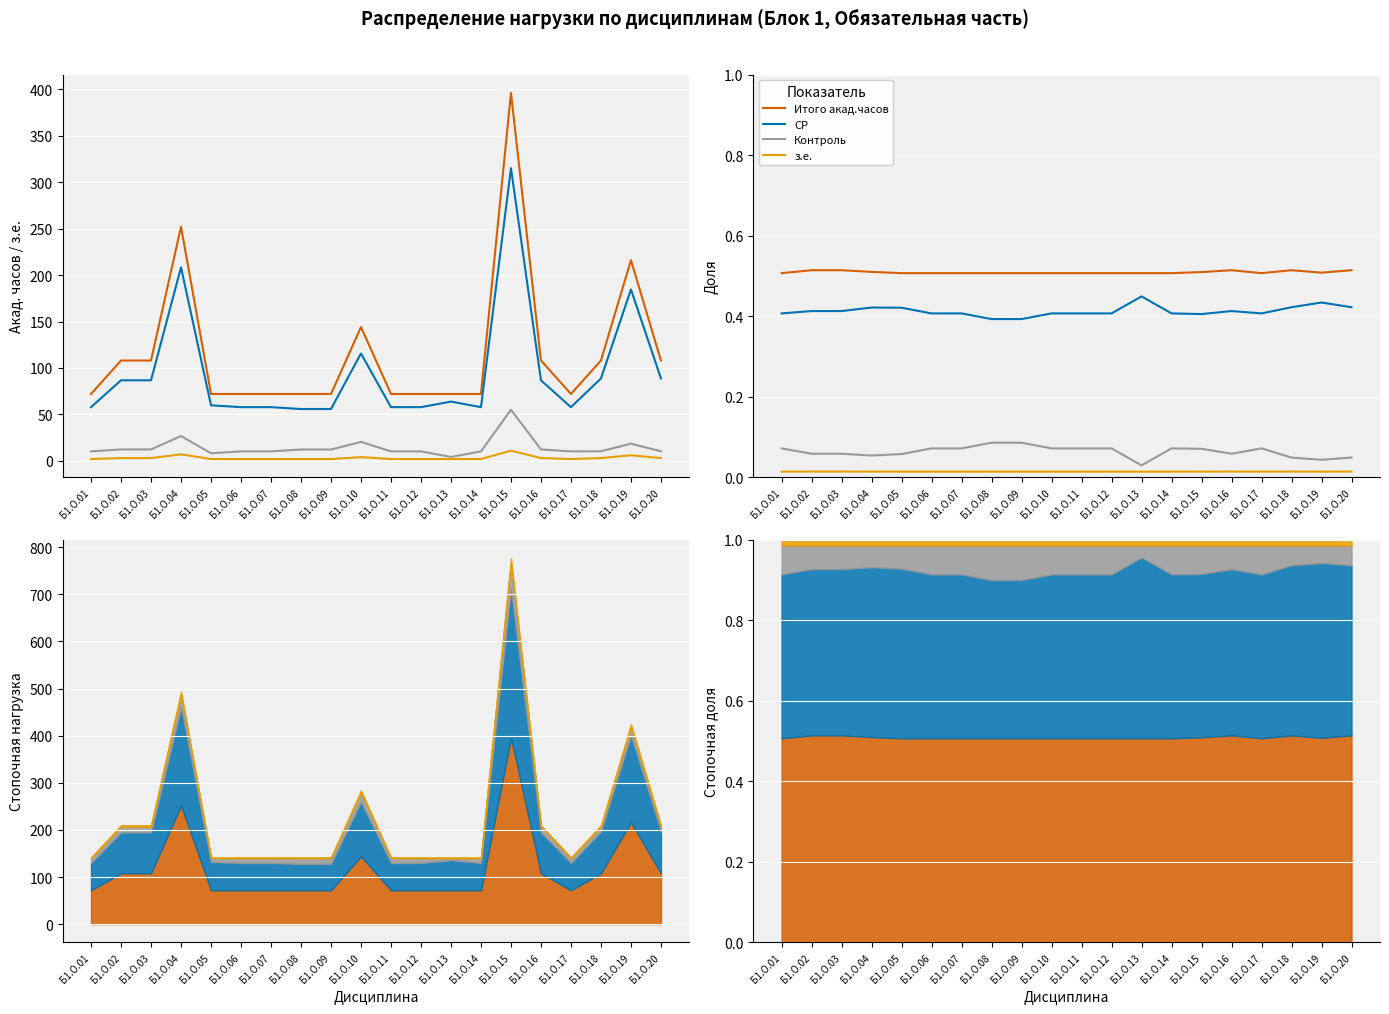

Reading right to left, what are all the values shown in this chart?

Итого акад.часов: Б1.О.20=0.5	Б1.О.19=0.5	Б1.О.18=0.5	Б1.О.17=0.5	Б1.О.16=0.5	Б1.О.15=0.5	Б1.О.14=0.5	Б1.О.13=0.5	Б1.О.12=0.5	Б1.О.11=0.5	Б1.О.10=0.5	Б1.О.09=0.5	Б1.О.08=0.5	Б1.О.07=0.5	Б1.О.06=0.5	Б1.О.05=0.5	Б1.О.04=0.5	Б1.О.03=0.5	Б1.О.02=0.5	Б1.О.01=0.5
СР: Б1.О.20=0.4	Б1.О.19=0.4	Б1.О.18=0.4	Б1.О.17=0.4	Б1.О.16=0.4	Б1.О.15=0.4	Б1.О.14=0.4	Б1.О.13=0.4	Б1.О.12=0.4	Б1.О.11=0.4	Б1.О.10=0.4	Б1.О.09=0.4	Б1.О.08=0.4	Б1.О.07=0.4	Б1.О.06=0.4	Б1.О.05=0.4	Б1.О.04=0.4	Б1.О.03=0.4	Б1.О.02=0.4	Б1.О.01=0.4
Контроль: Б1.О.20=0.0	Б1.О.19=0.0	Б1.О.18=0.0	Б1.О.17=0.1	Б1.О.16=0.1	Б1.О.15=0.1	Б1.О.14=0.1	Б1.О.13=0.0	Б1.О.12=0.1	Б1.О.11=0.1	Б1.О.10=0.1	Б1.О.09=0.1	Б1.О.08=0.1	Б1.О.07=0.1	Б1.О.06=0.1	Б1.О.05=0.1	Б1.О.04=0.1	Б1.О.03=0.1	Б1.О.02=0.1	Б1.О.01=0.1
з.е.: Б1.О.20=0.0	Б1.О.19=0.0	Б1.О.18=0.0	Б1.О.17=0.0	Б1.О.16=0.0	Б1.О.15=0.0	Б1.О.14=0.0	Б1.О.13=0.0	Б1.О.12=0.0	Б1.О.11=0.0	Б1.О.10=0.0	Б1.О.09=0.0	Б1.О.08=0.0	Б1.О.07=0.0	Б1.О.06=0.0	Б1.О.05=0.0	Б1.О.04=0.0	Б1.О.03=0.0	Б1.О.02=0.0	Б1.О.01=0.0